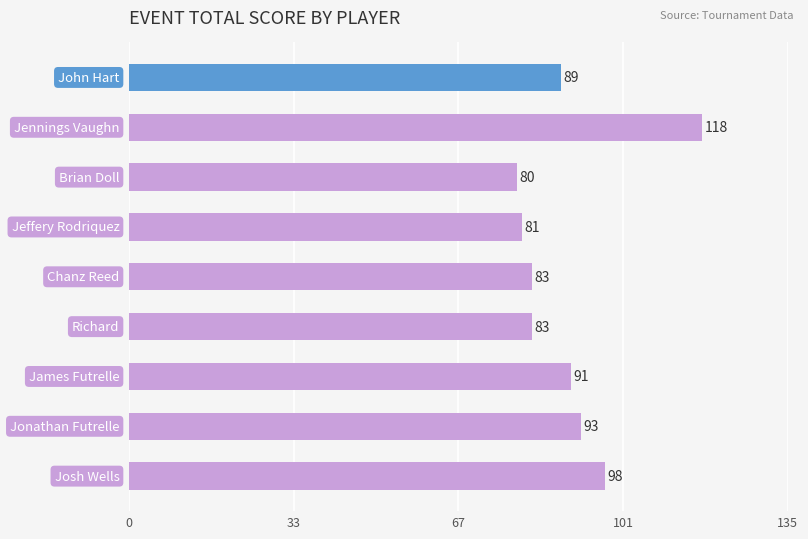

Reading top to bottom, transcribe all the data shown in this chart.

89	118	80	81	83	83	91	93	98